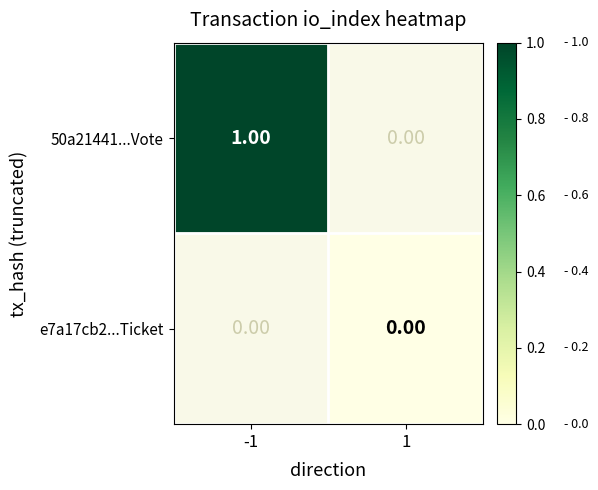

Which series changed the most between -1 and 1?

50a21441...Vote